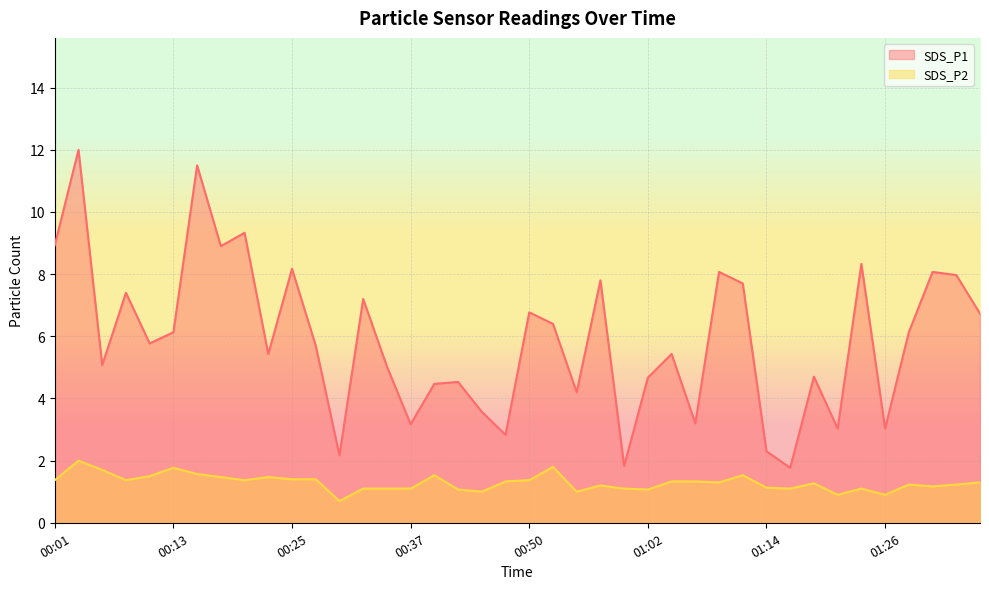

Is the value of SDS_P1 at 00:25 greater than the value of SDS_P2 at 00:40?

Yes